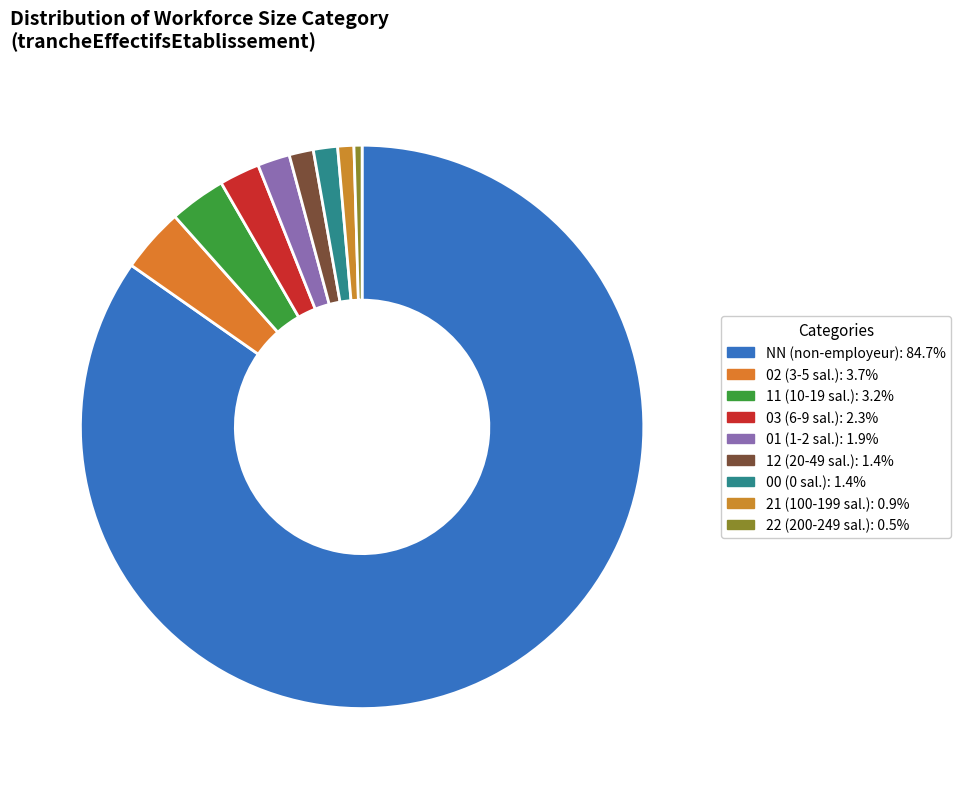

To the nearest percent, what is the combined percentage of 03 and 00?

4%